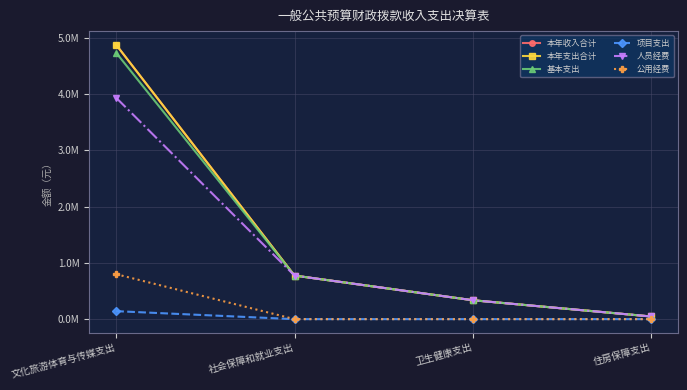

Is this an area chart (filled region under the line)?

No